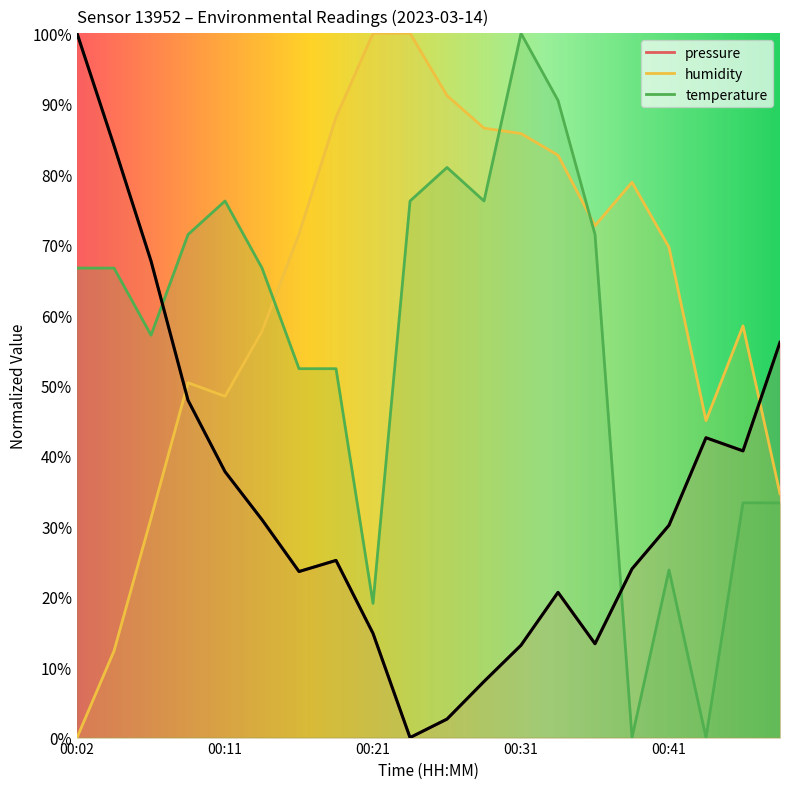

What is the difference between the temperature values at 00:04 and 00:38?

66.7